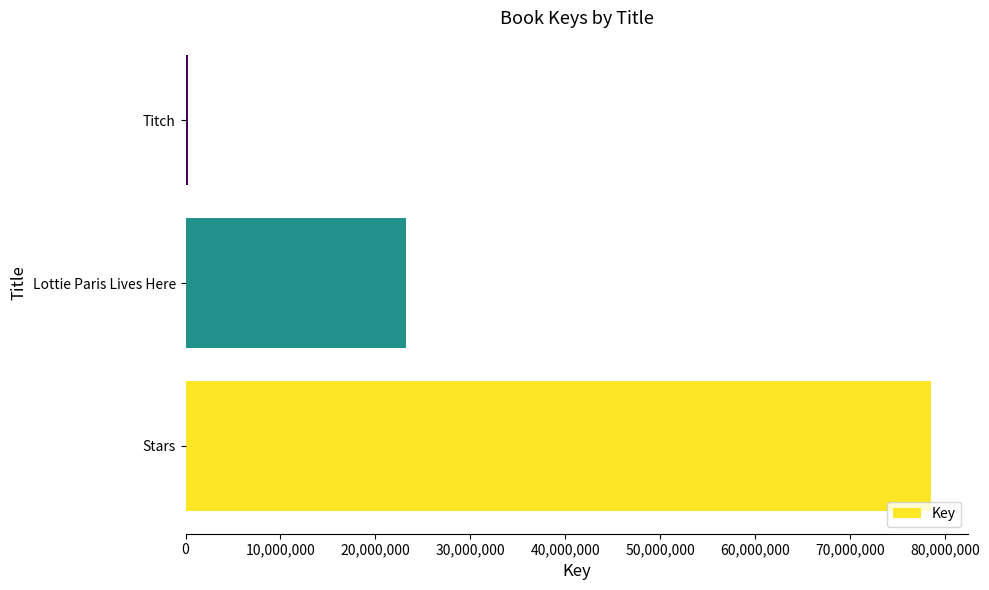

Rank the categories by value from lowest to highest.

Titch, Lottie Paris Lives Here, Stars